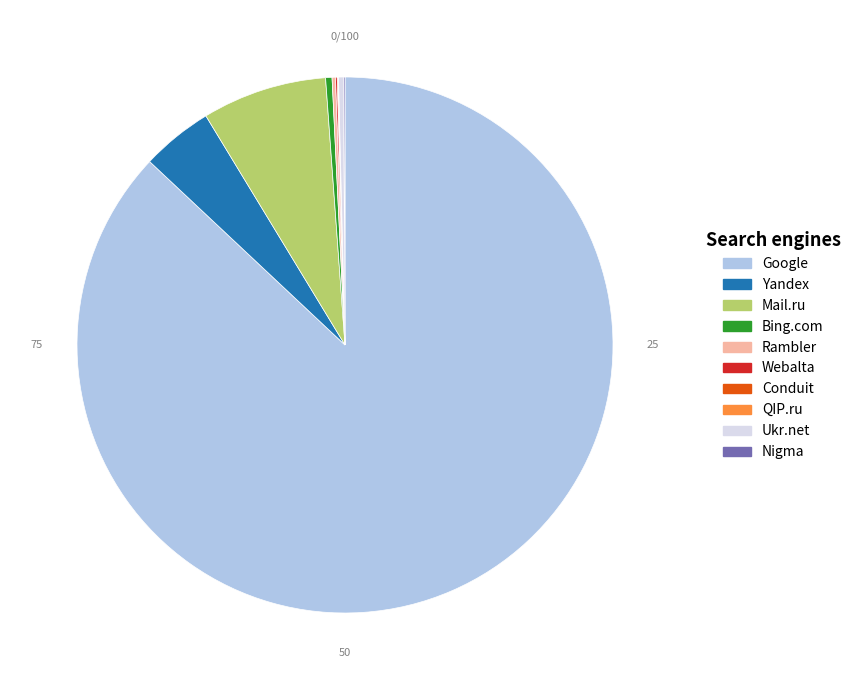

What is the largest slice in the pie chart?

Google